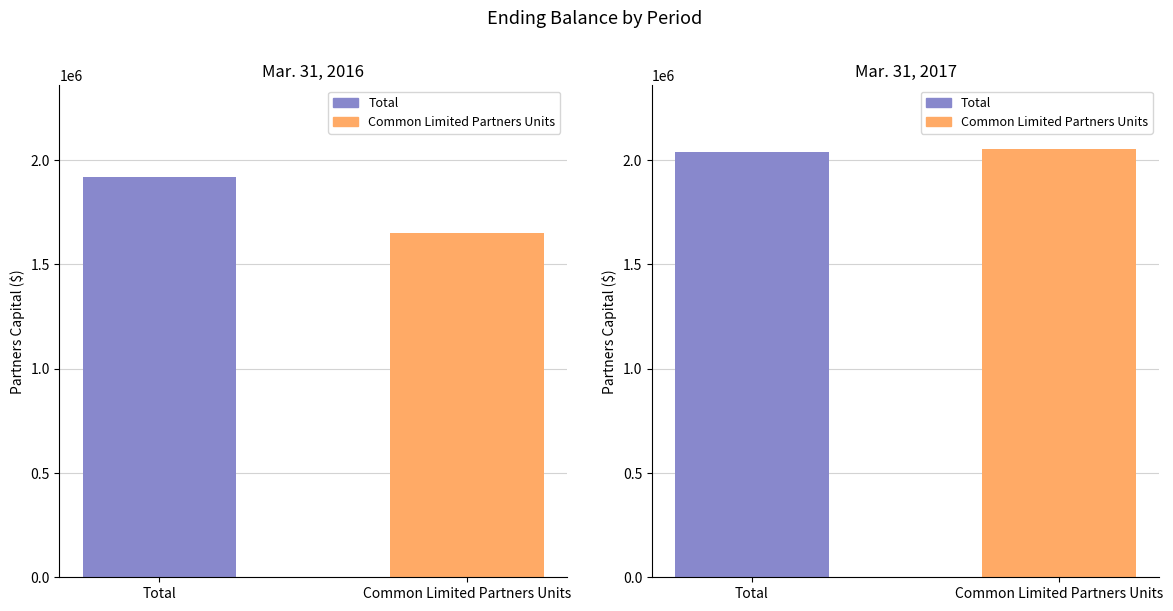

Which has a higher value, Mar. 31, 2016 or Mar. 31, 2017?

Mar. 31, 2017